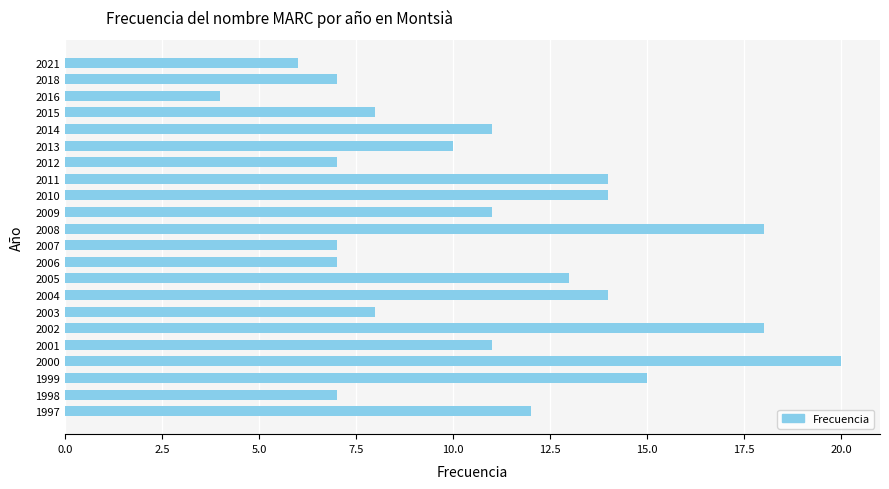

What is the difference between the second highest and minimum values?

14